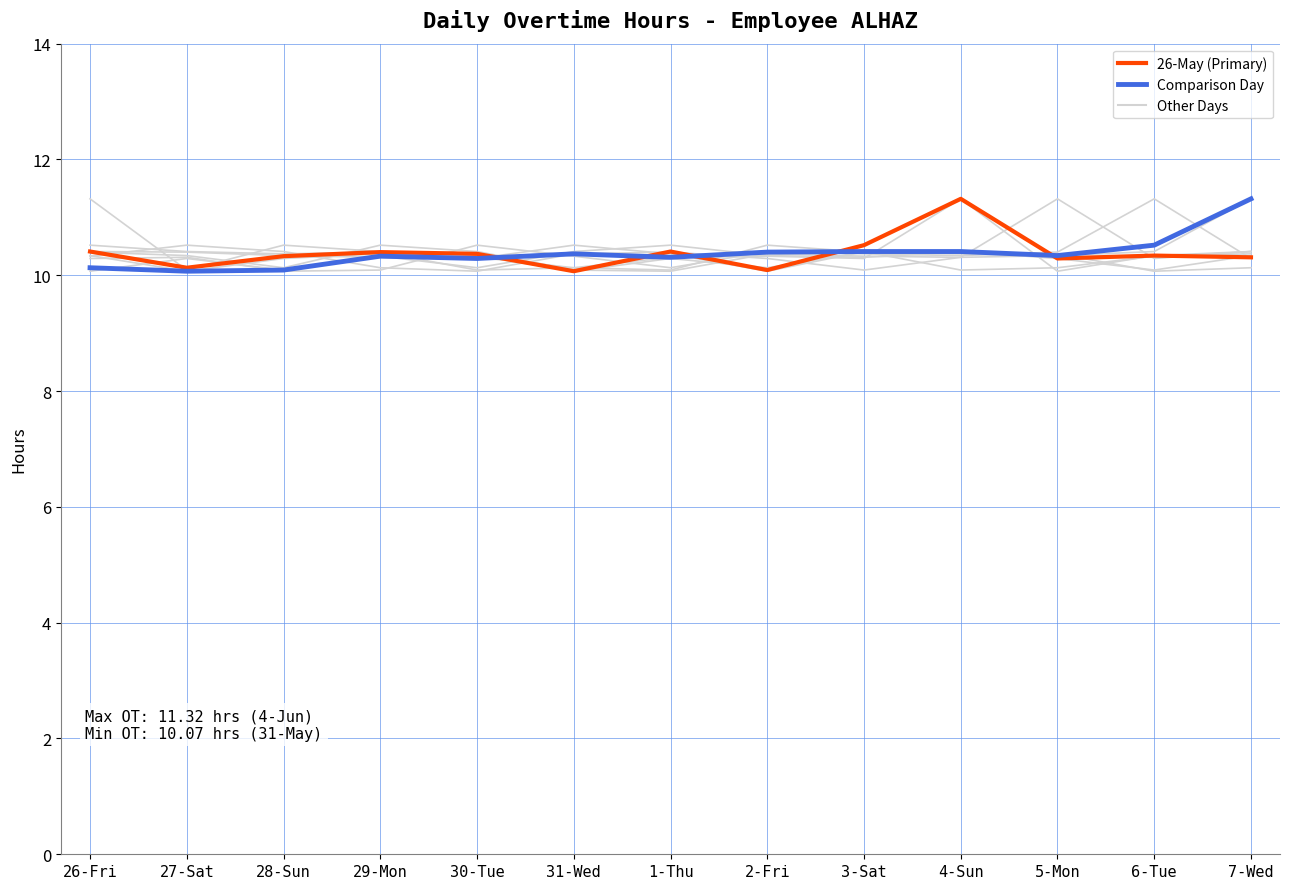

Is it true that Comparison Day equals 17.6 at 5-Mon?

False